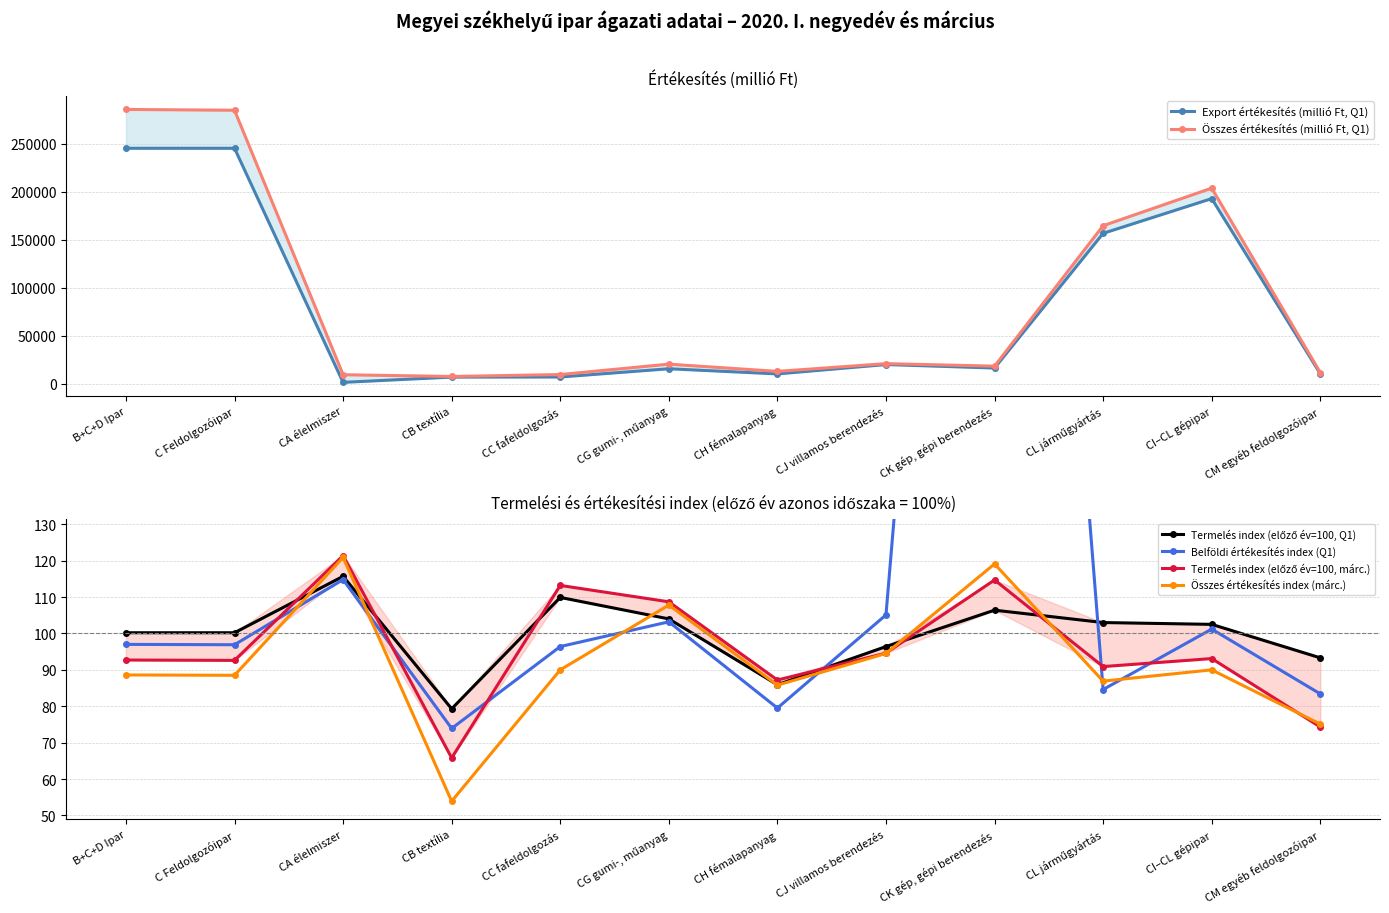

Which series has the largest range (max minus min)?

Összes értékesítés (millió Ft, Q1)